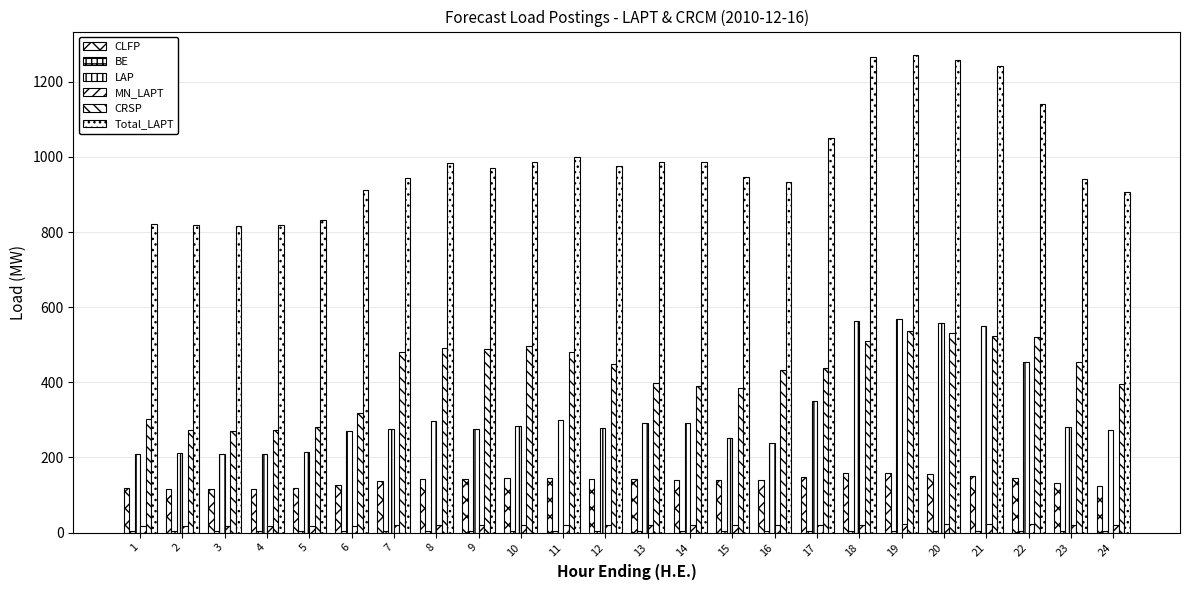

Does the chart contain stacked bars?

No